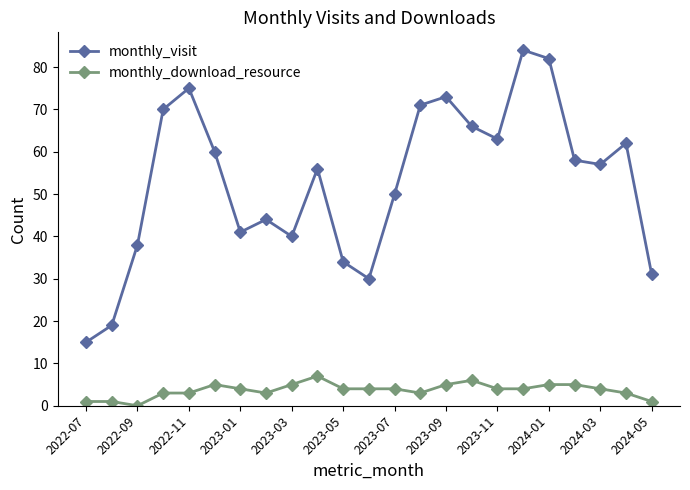

True or false: monthly_visit and monthly_download_resource cross at least once.

False